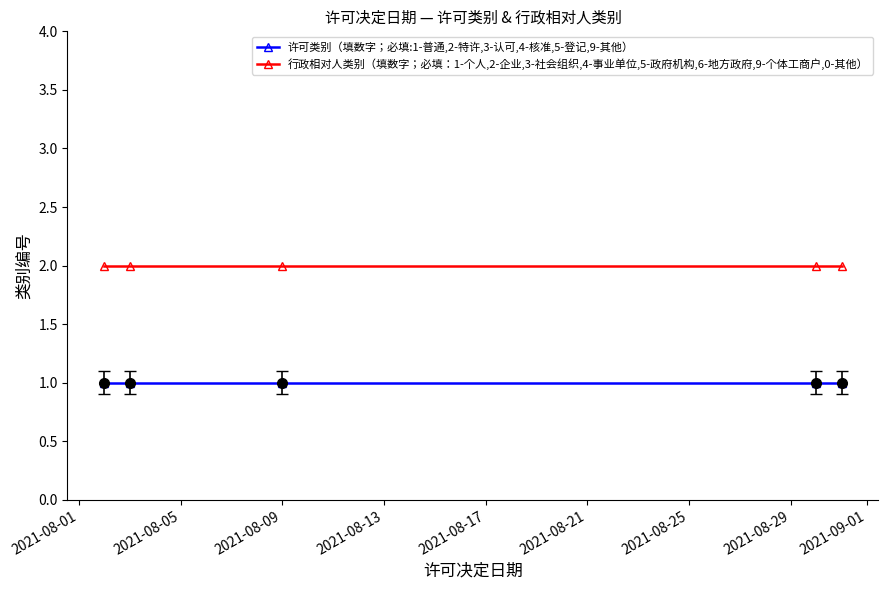

How many data points does each series have?

5